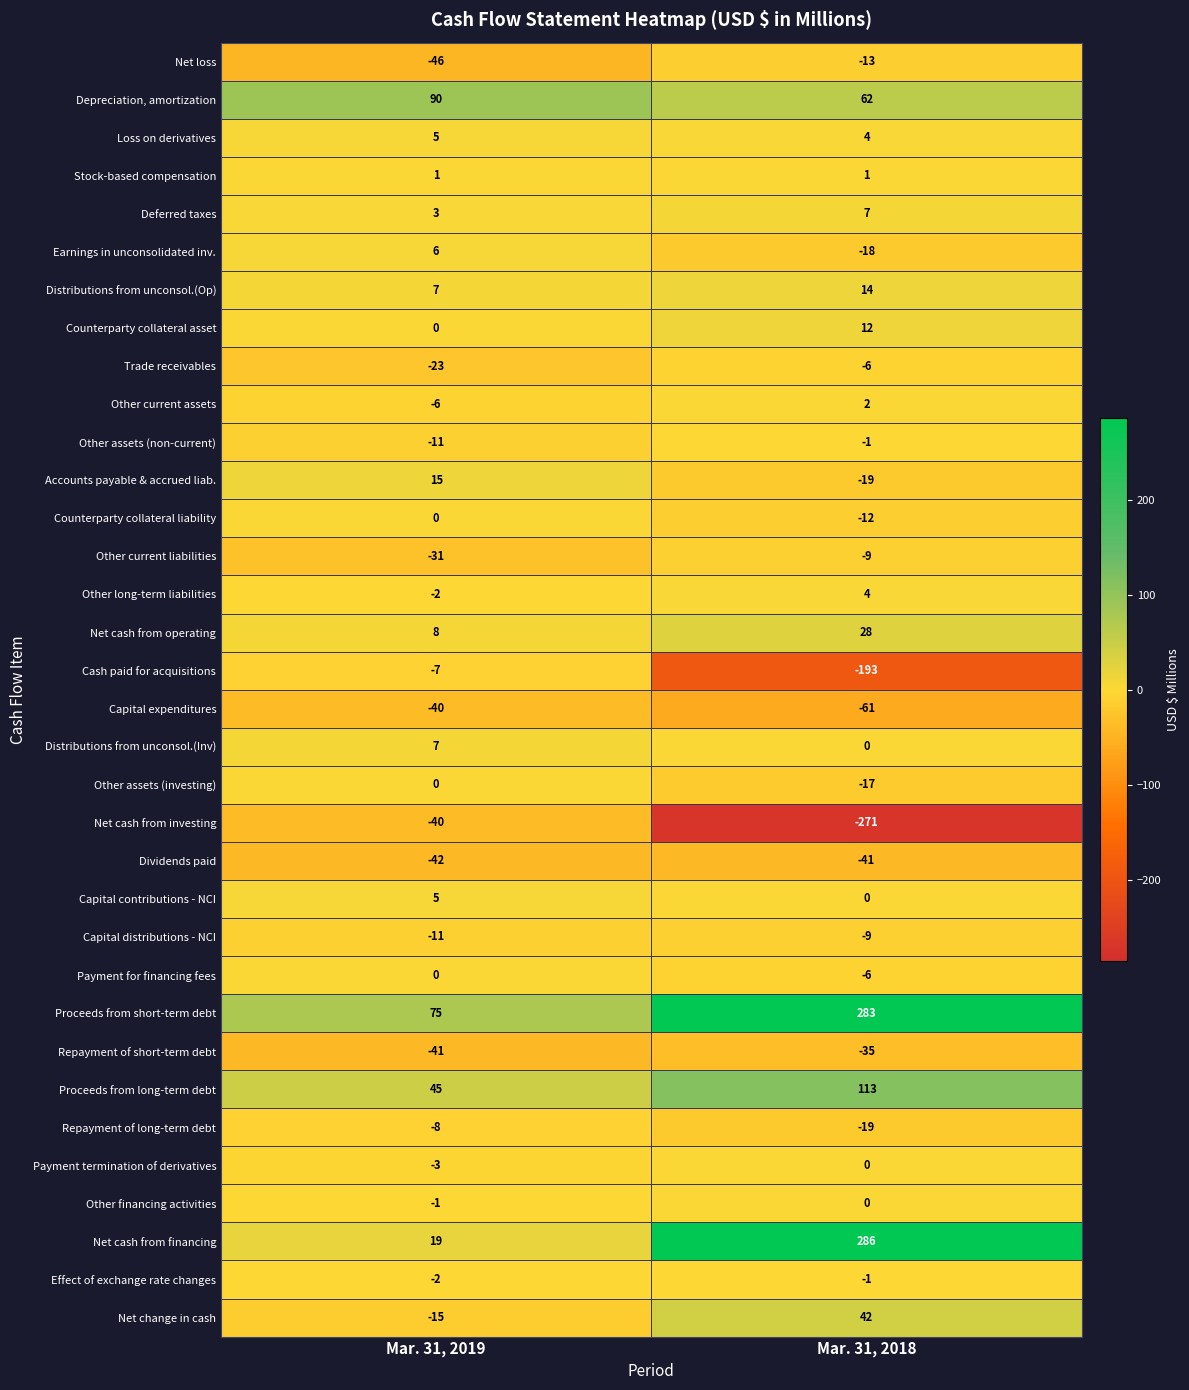

What is the spread (max minus min) of values at Mar. 31, 2019?

136